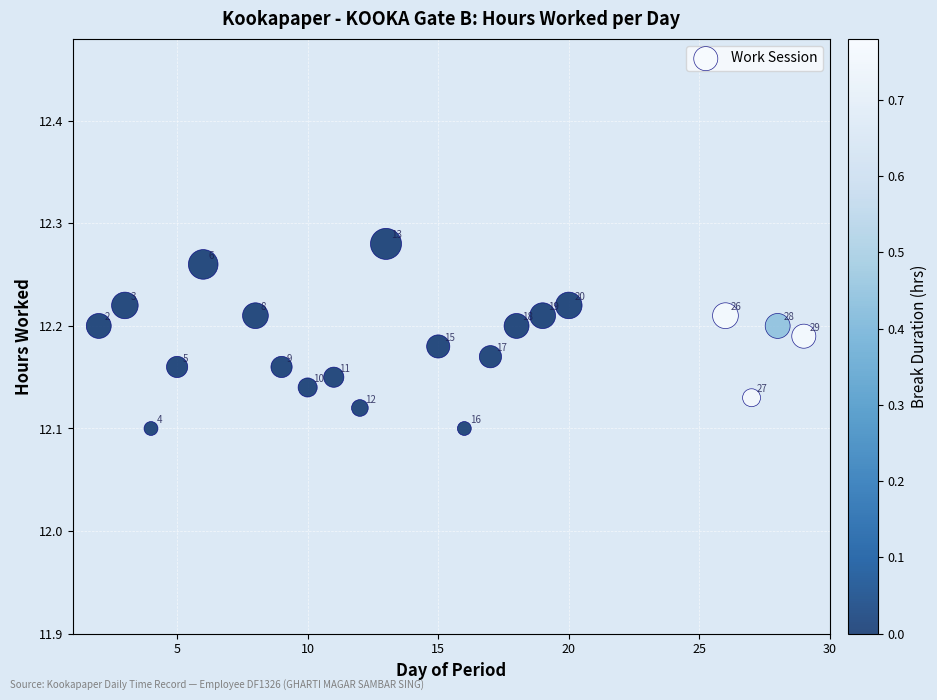

What is the range of X values (max minus min)?

27.0